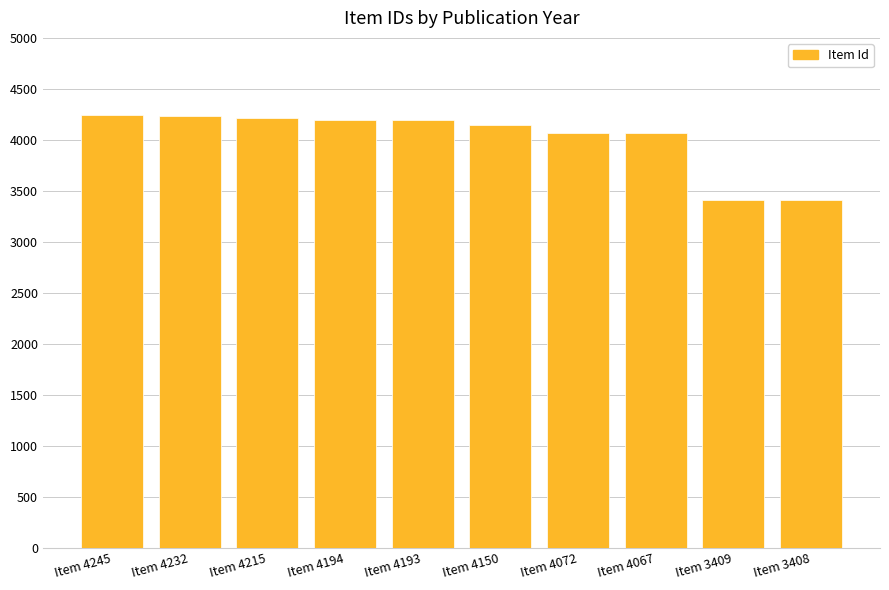

Is it true that the value at Item 4072 is 6609?

False